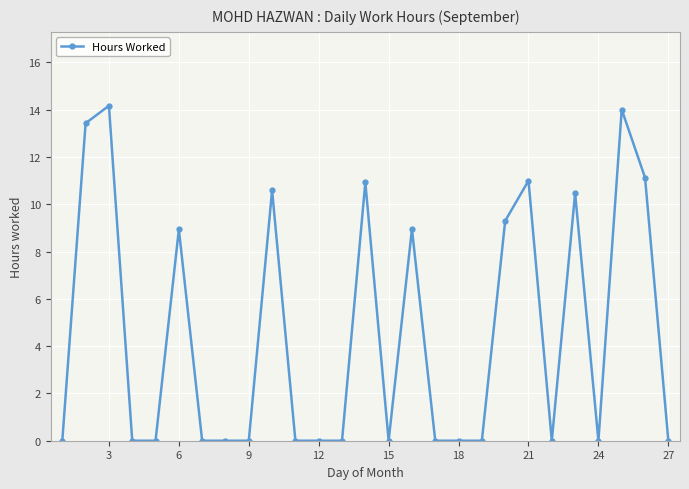

What is the average value?

4.6